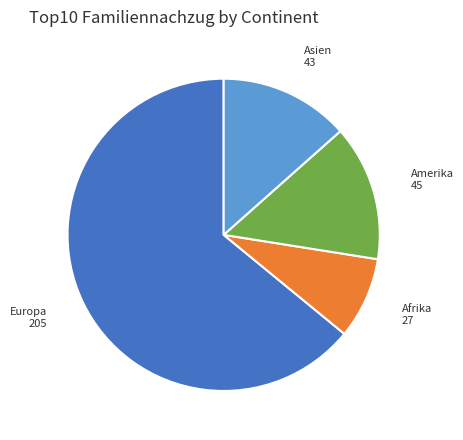

Approximately how many times larger is the value at Europa 205 compared to Amerika 45?

4.6